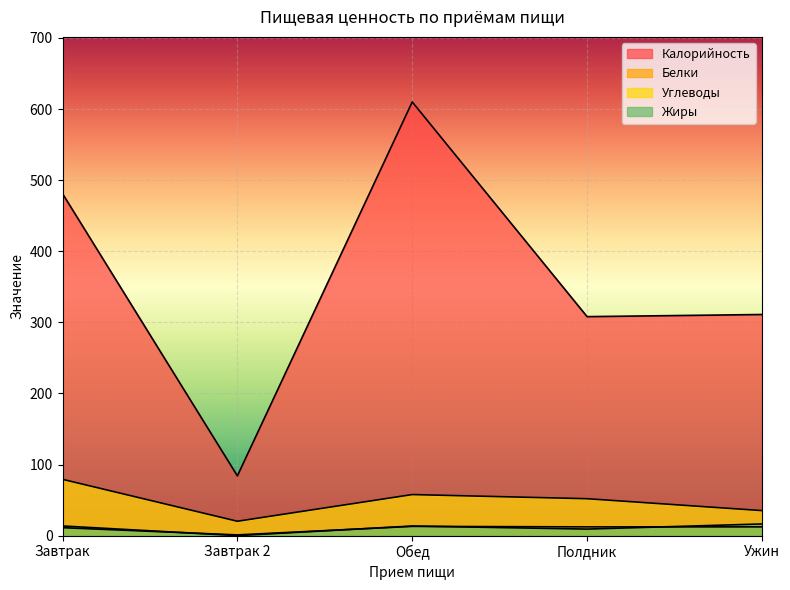

At which label does Углеводы reach its peak?

Завтрак